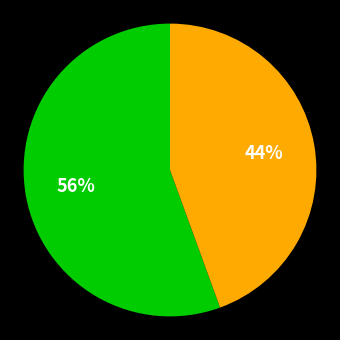

To the nearest percent, what is the average slice percentage?

50%